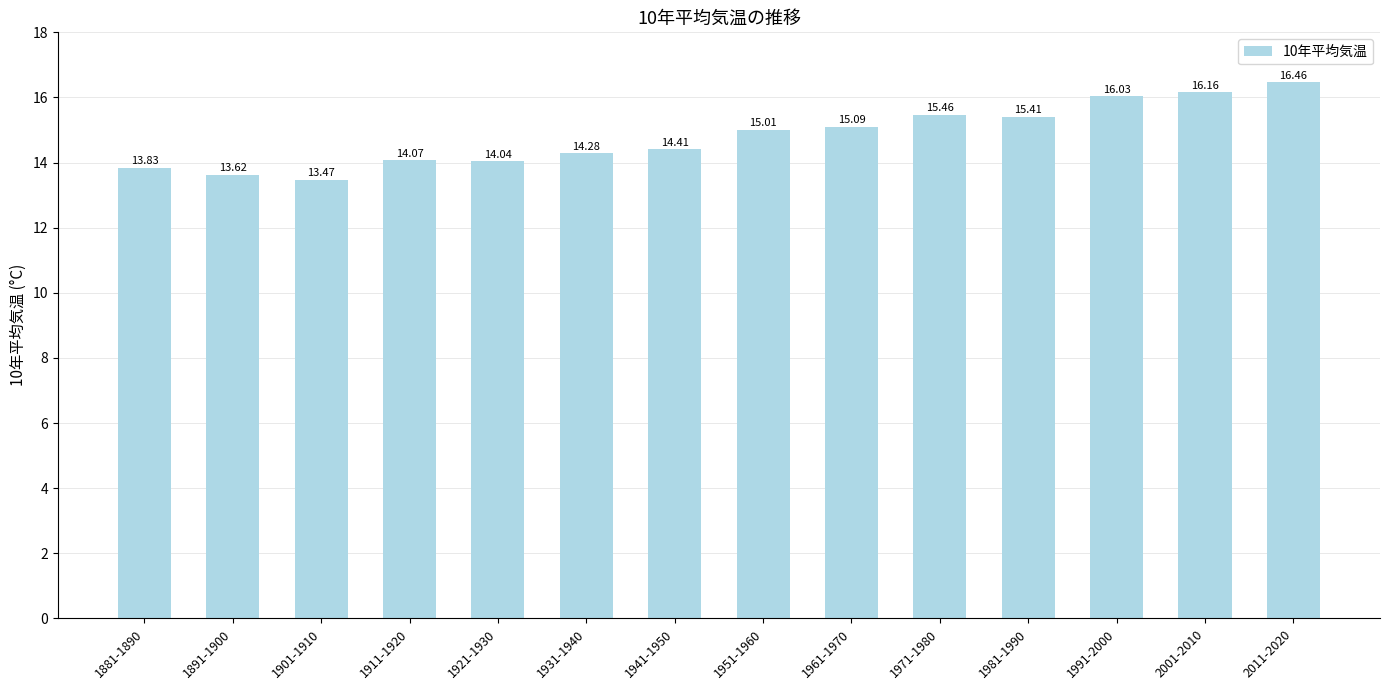

True or false: the data shows 24.9 at 1981-1990.

False